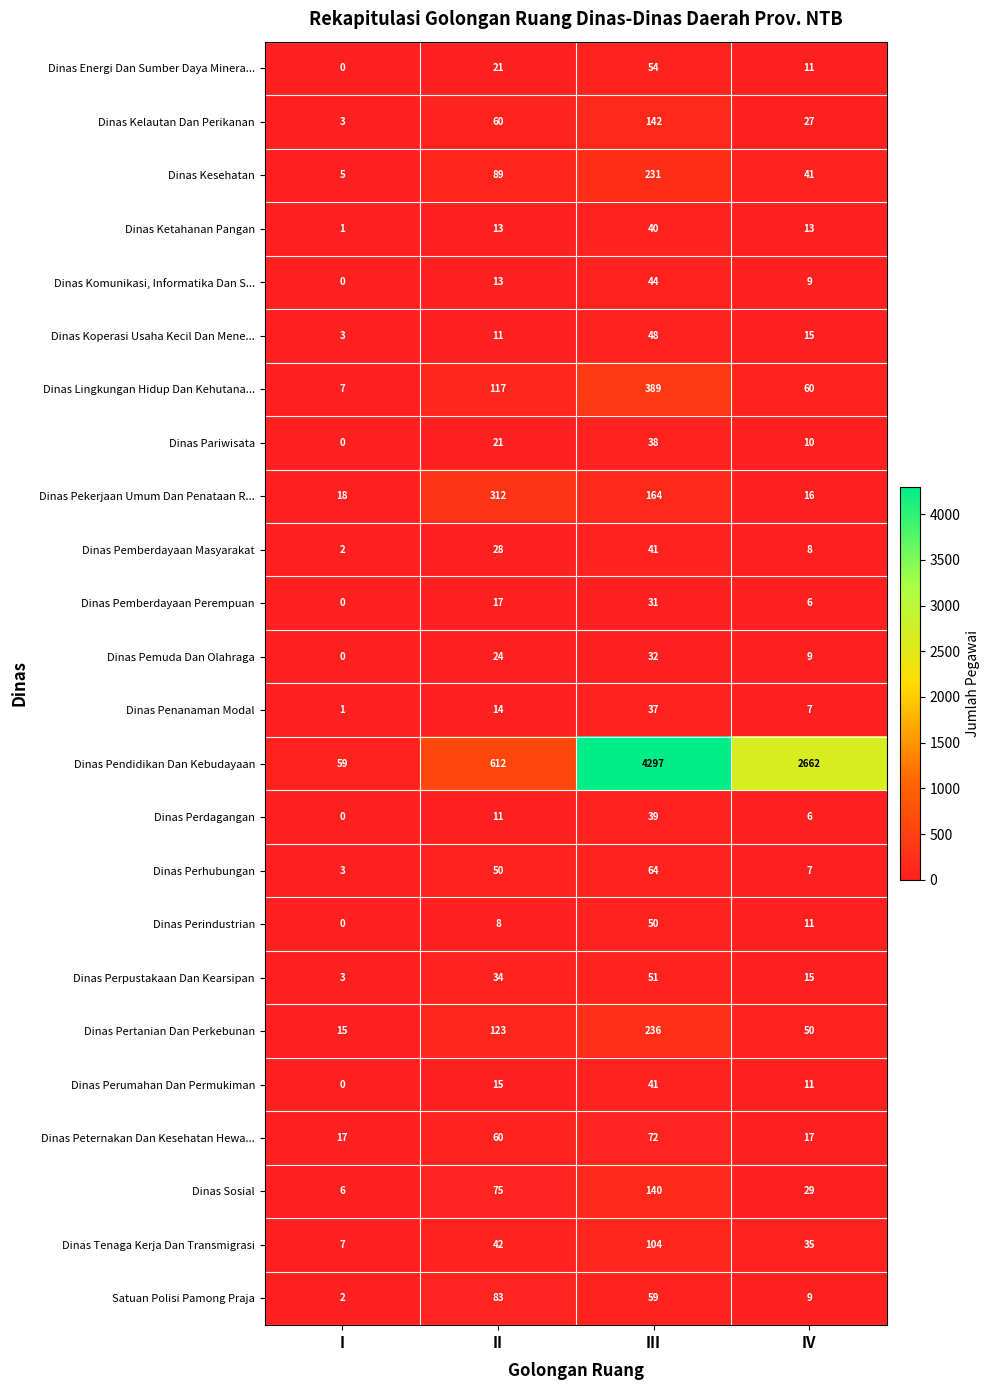

What is the total value across all series at IV?

3084